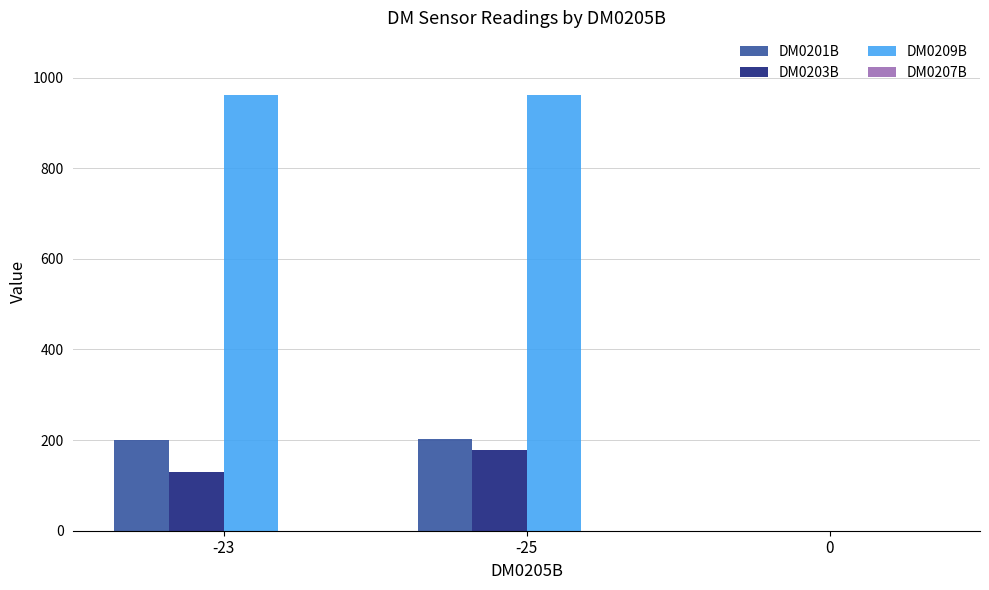

At which category is the sum across all series the highest?

-25